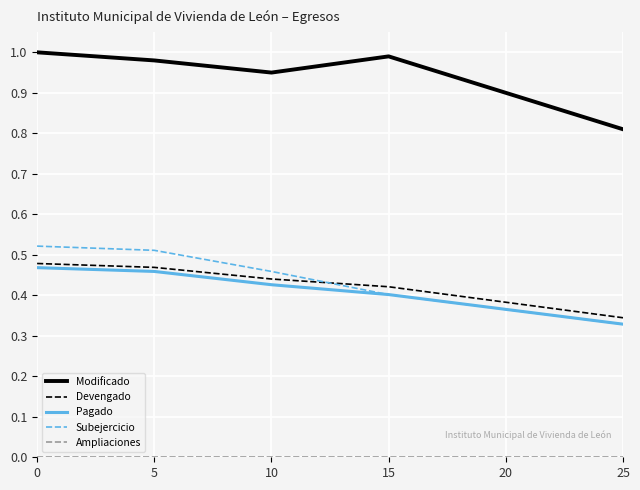

Is the value of Subejercicio at 20 greater than the value of Modificado at 20?

No